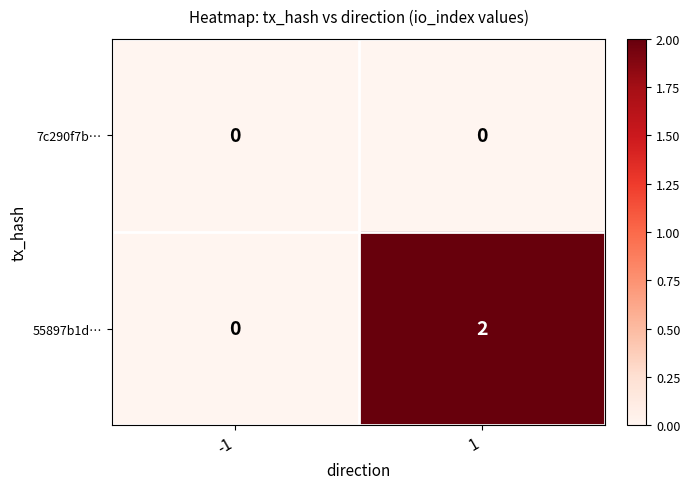

List the series in order of their overall mean, highest first.

55897b1d…, 7c290f7b…